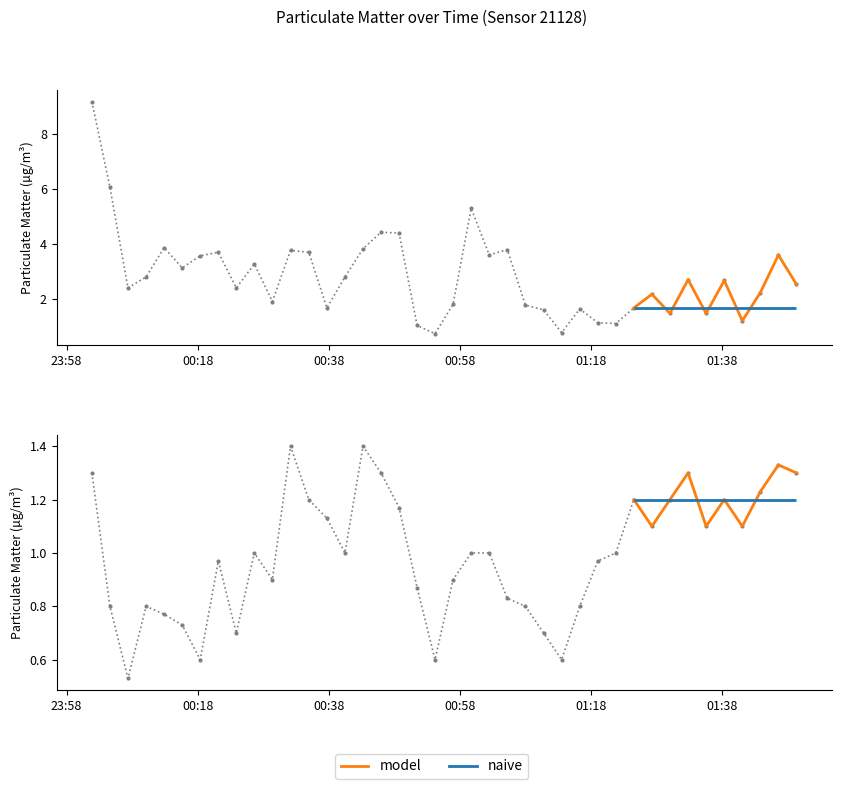

Is this an area chart (filled region under the line)?

No